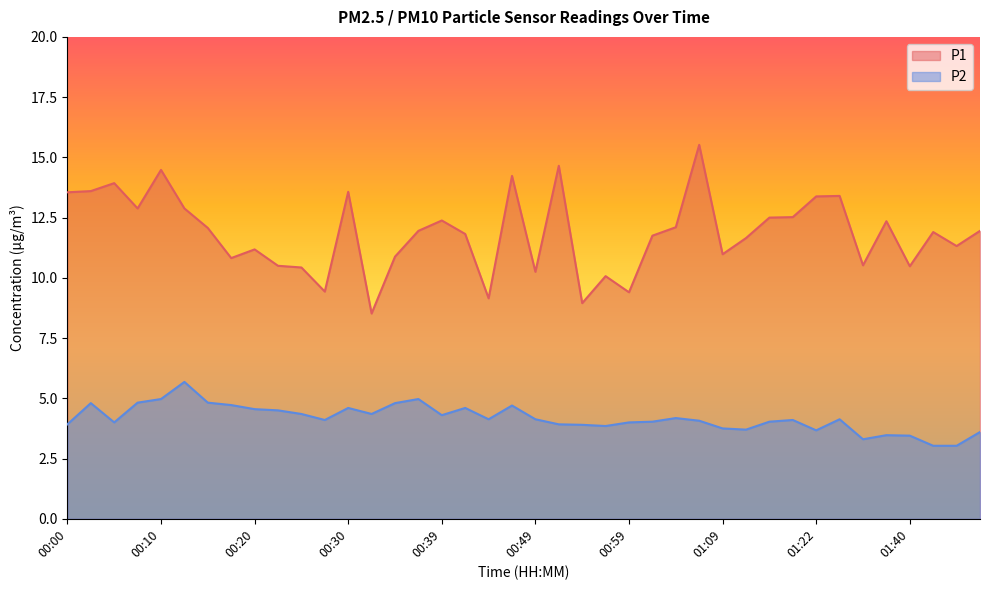

Which category has the lowest value in the P2 series?

01:42